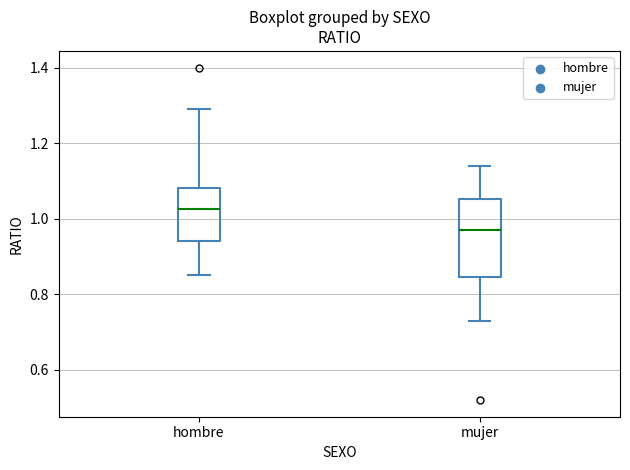

Reading left to right, transcribe this box plot: for each box, give where its median line is, the range the box spans, and where its two whiskers end, as read against the y-axis. The values are not printed on the chart, so give them approximately, as read against the axis.

hombre: median 1.02, box 0.94 to 1.08, whiskers 0.86 to 1.30
mujer: median 0.98, box 0.84 to 1.06, whiskers 0.74 to 1.14